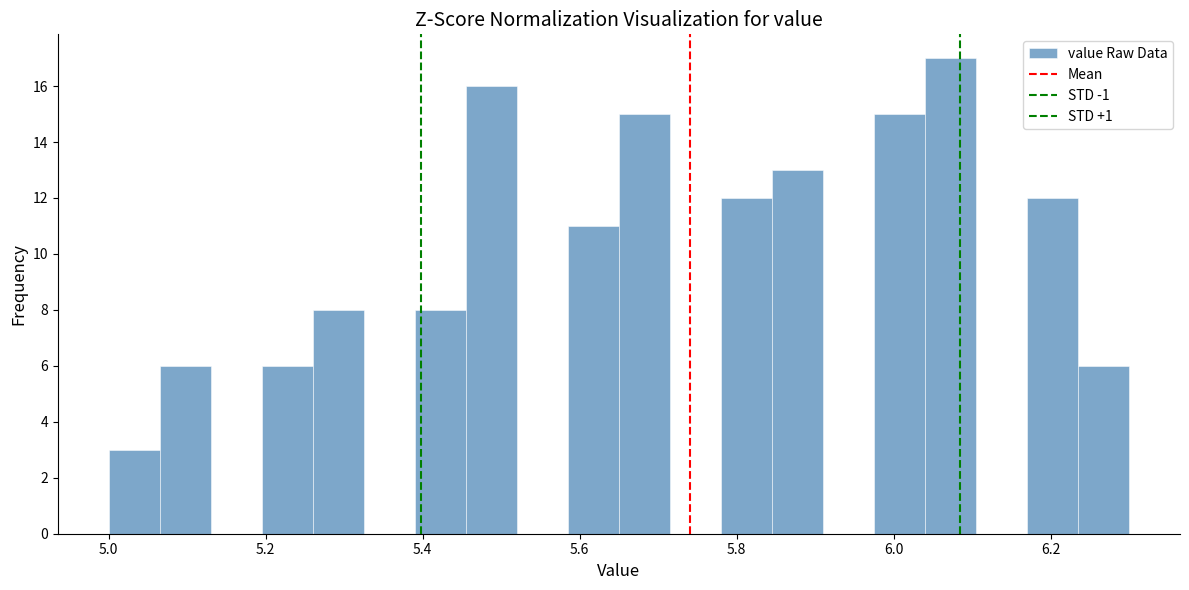

Around what value on the x-axis is the tallest bar? Give the approximate position of its centre, as read against the axis.

6.08